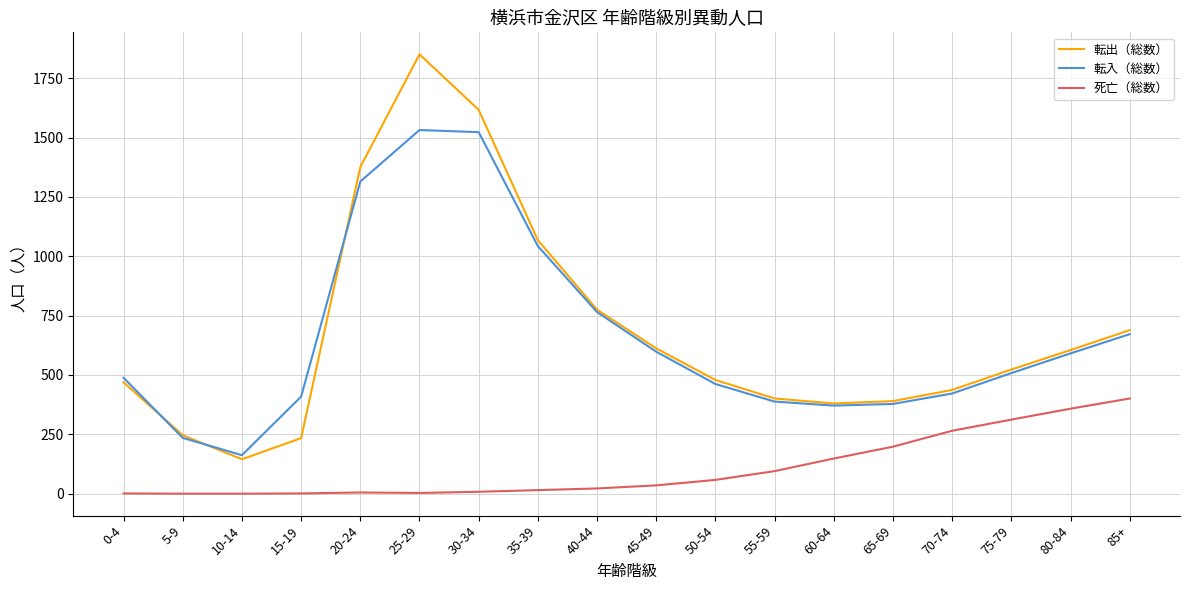

What is the average value of the 転入（総数） series?

659